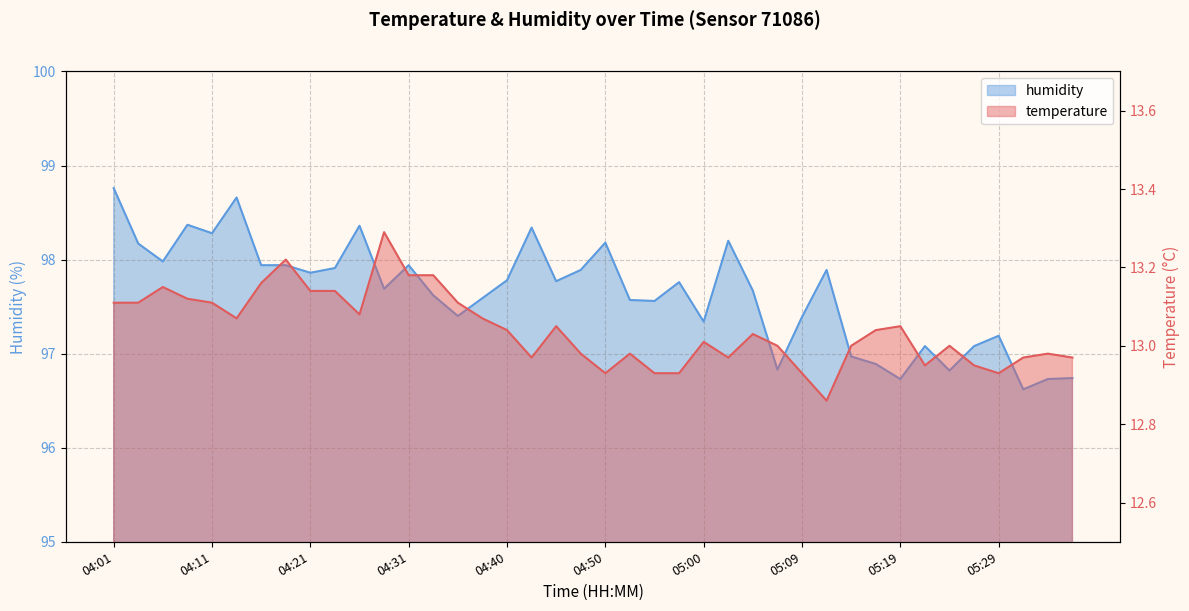

How many data points in temperature are less than 13?

15